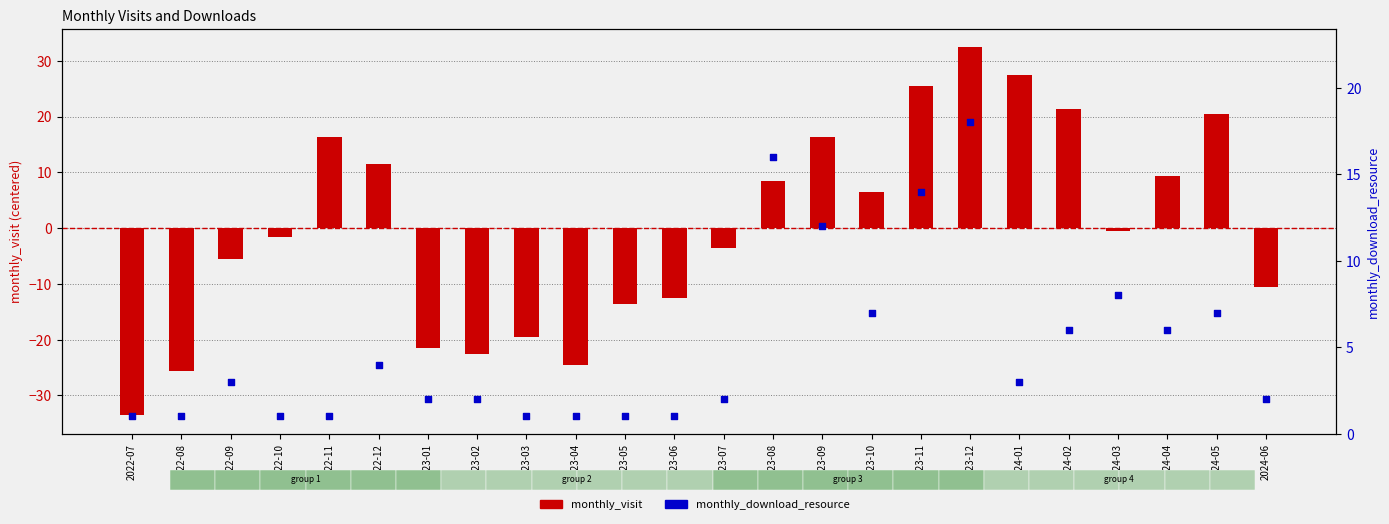

What are all the series names shown in the legend?

monthly_visit, monthly_download_resource